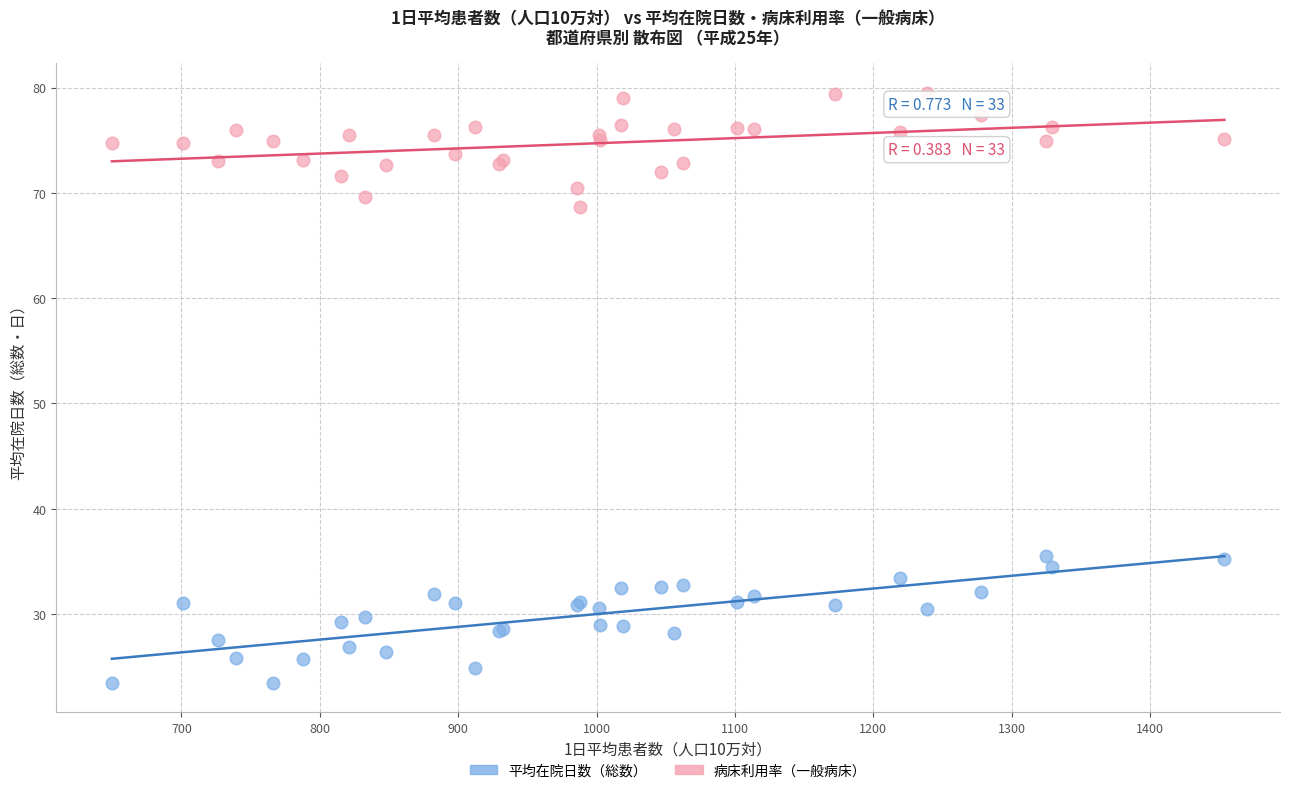

Which series contains the lowest Y value?

平均在院日数（総数）